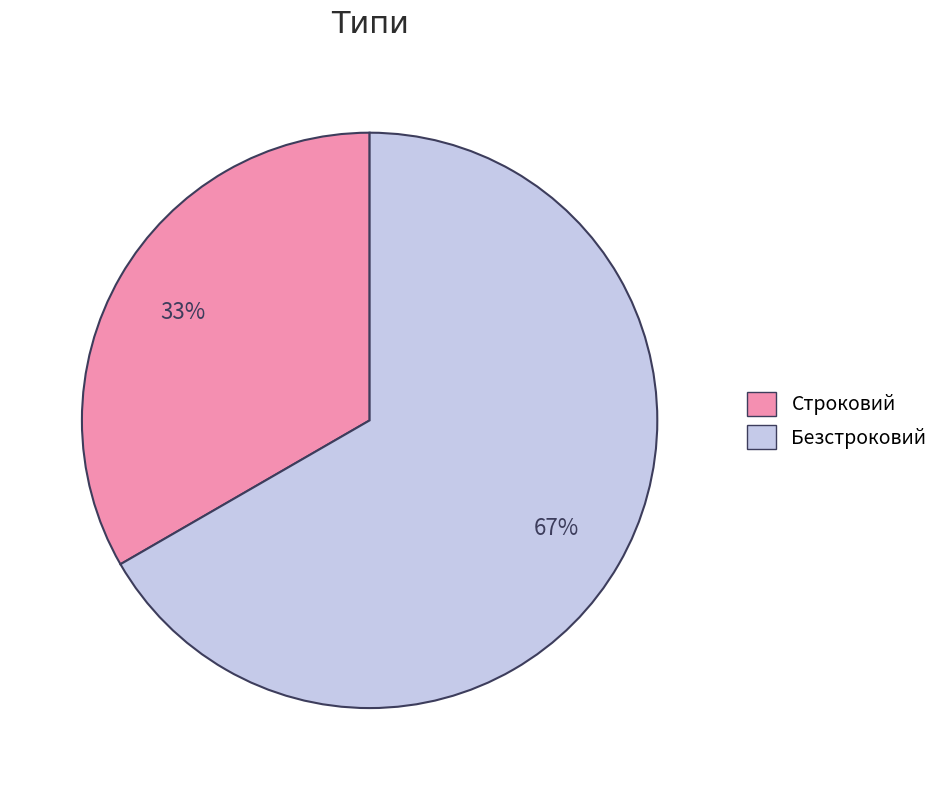

Is Безстроковий the majority of the pie?

Yes